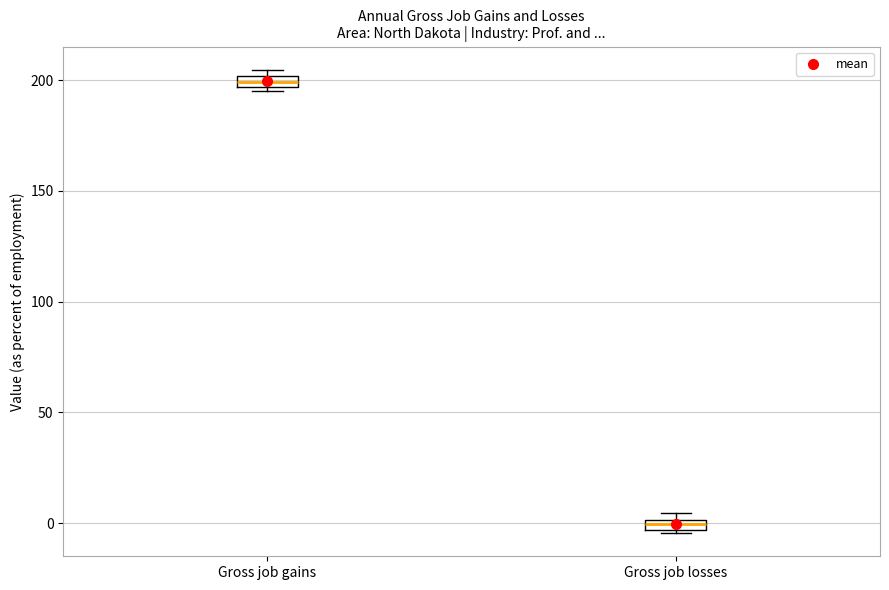

Where is the lower edge of the box for Gross job gains on the y-axis? The values are not printed on the chart, so give them approximately, as read against the axis.

195